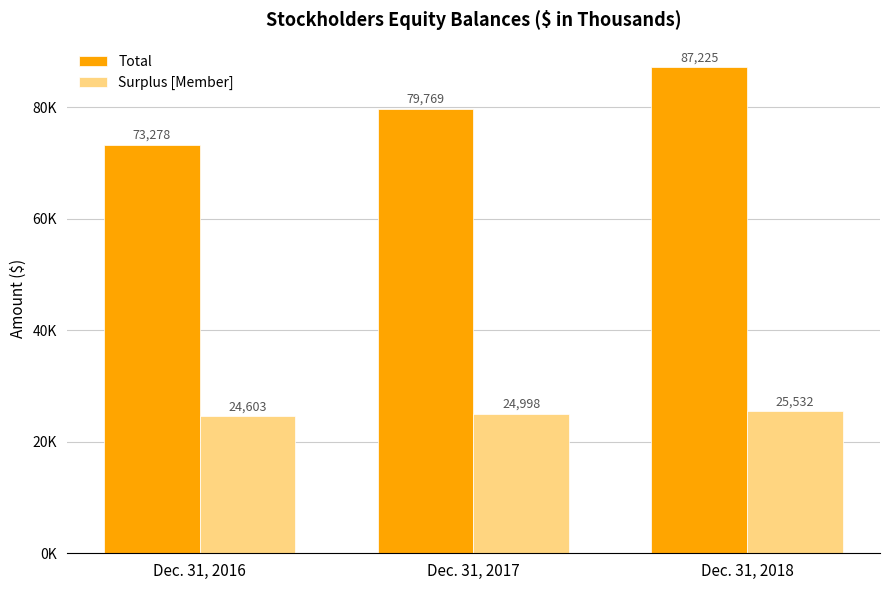

Does the chart contain any negative values?

No